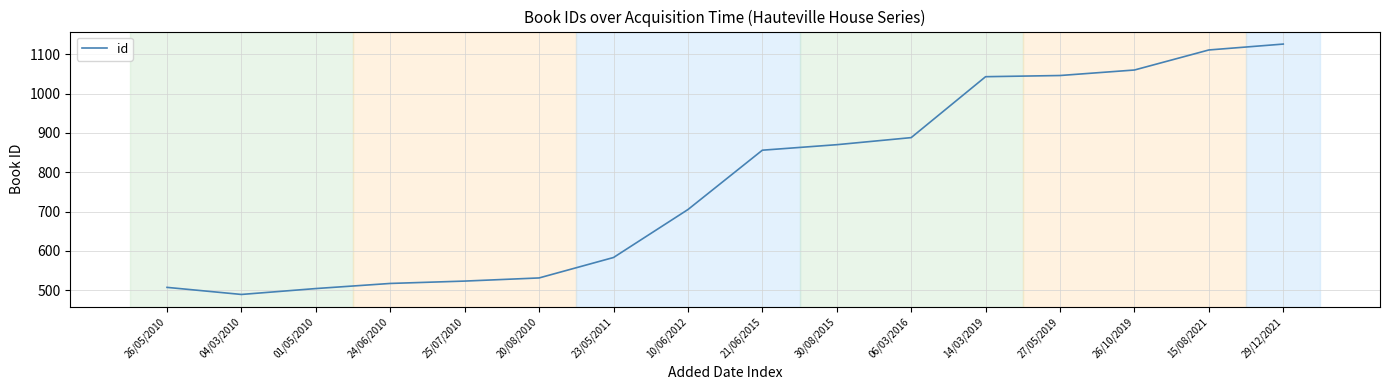

The value at 04/03/2010 is 169. True or false?

False